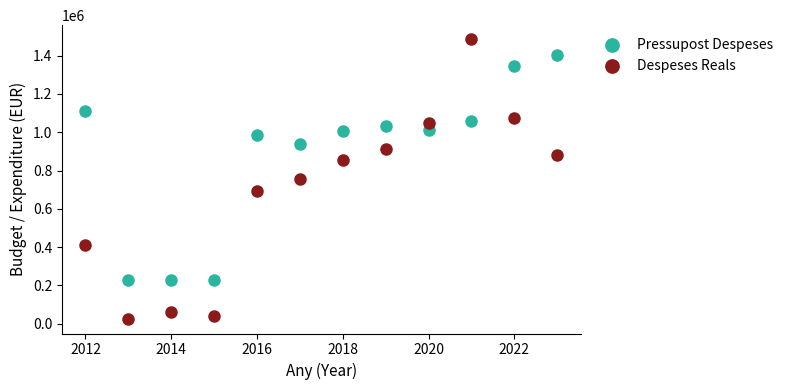

Across all data points, what is the range of X values (max minus min)?

11.0